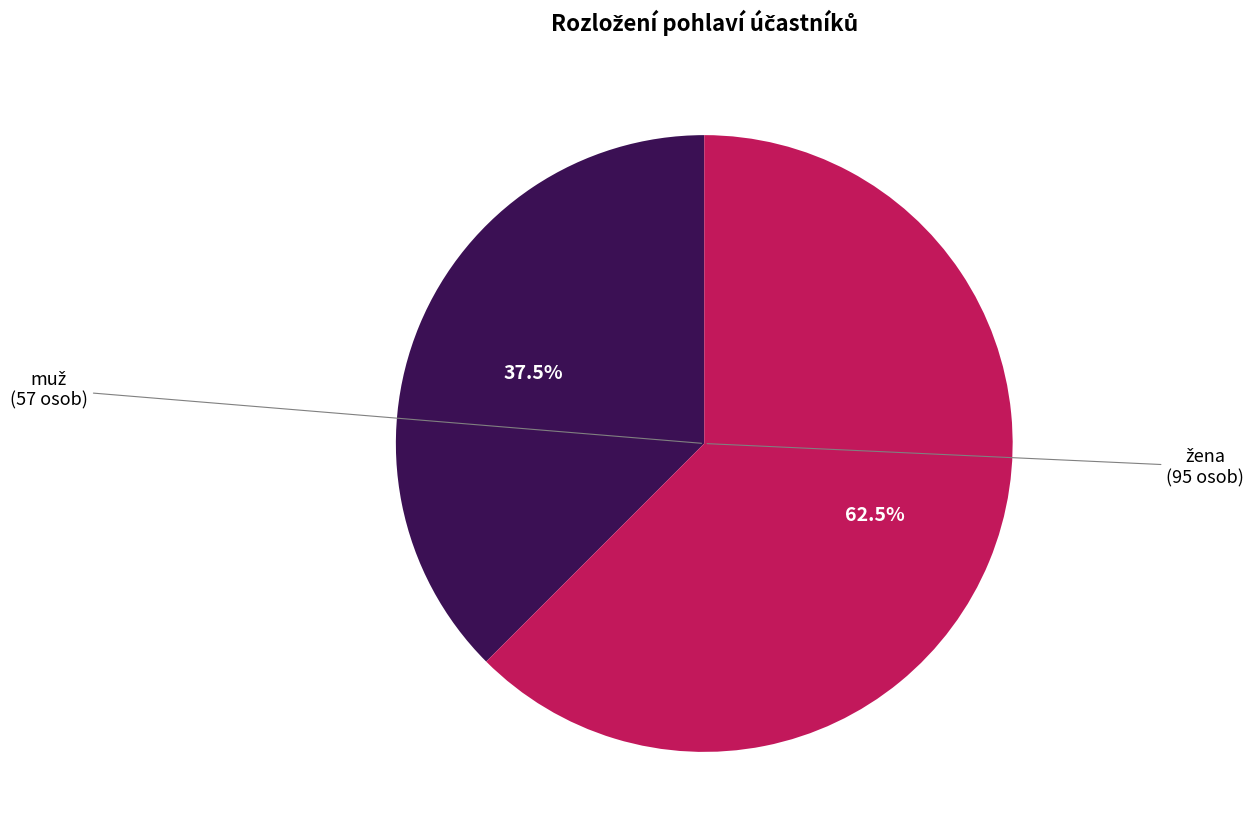

Is there any slice that represents more than half of the pie?

Yes